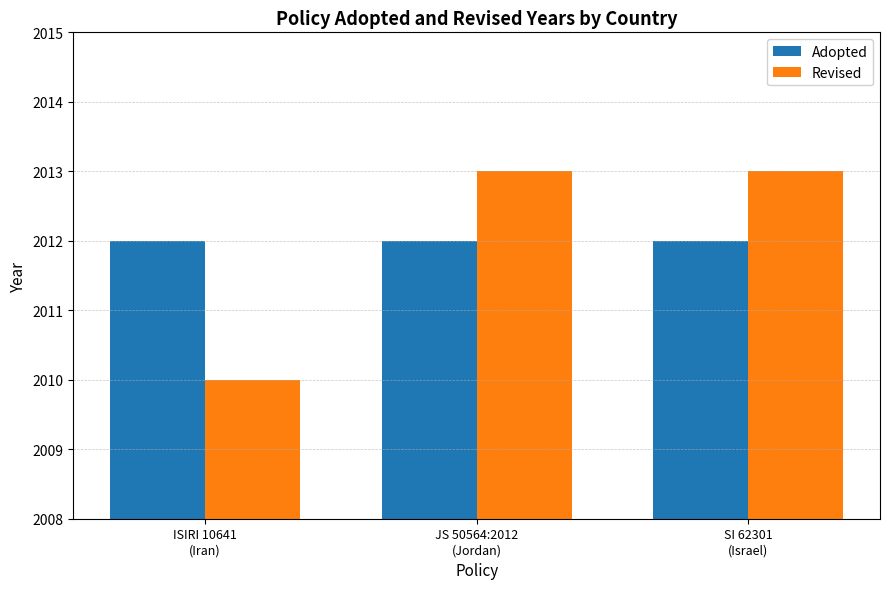

What is the spread (max minus min) of values at JS 50564:2012
(Jordan)?

1